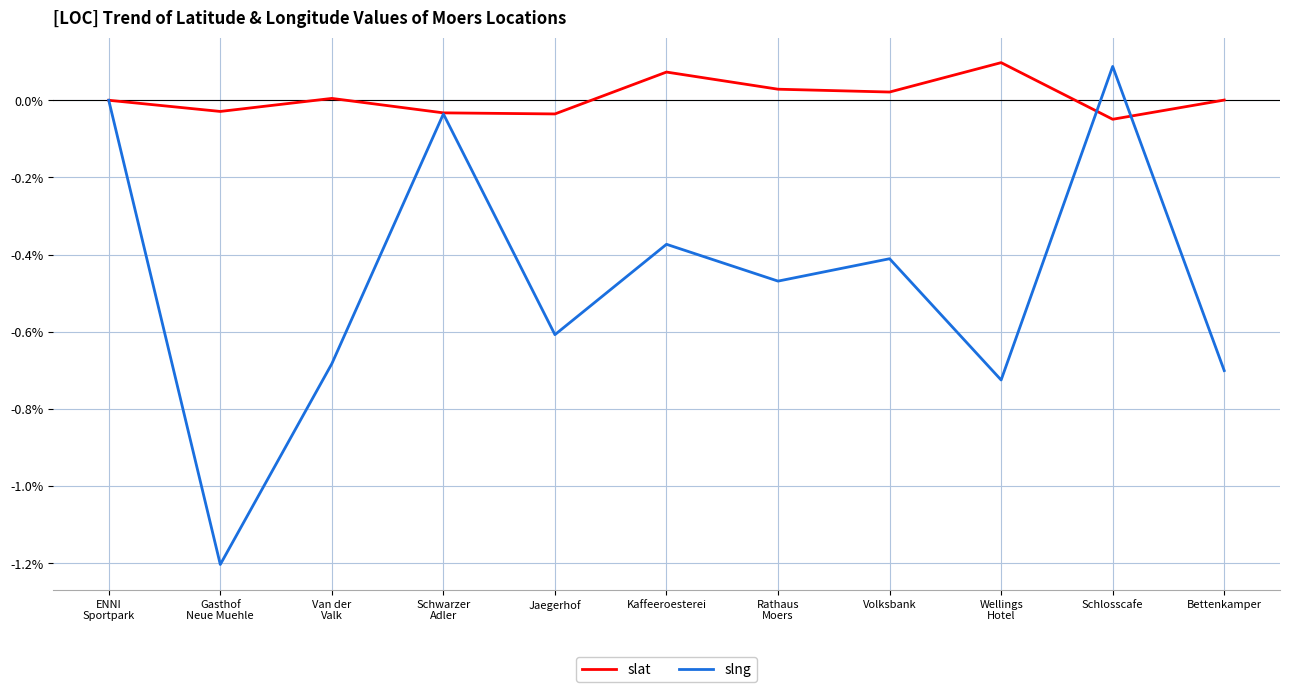

After their last crossing, which series has the higher values: slng or slat?

slat